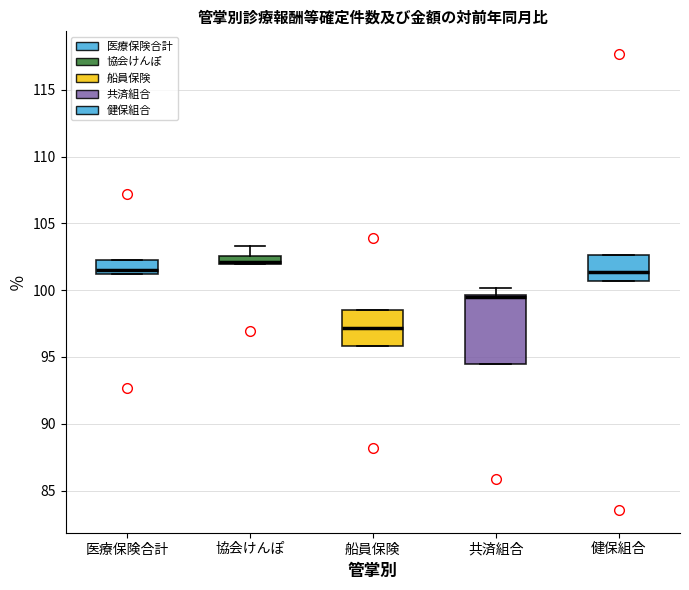

Where is the lower edge of the box for 共済組合 on the y-axis? The values are not printed on the chart, so give them approximately, as read against the axis.

94.5